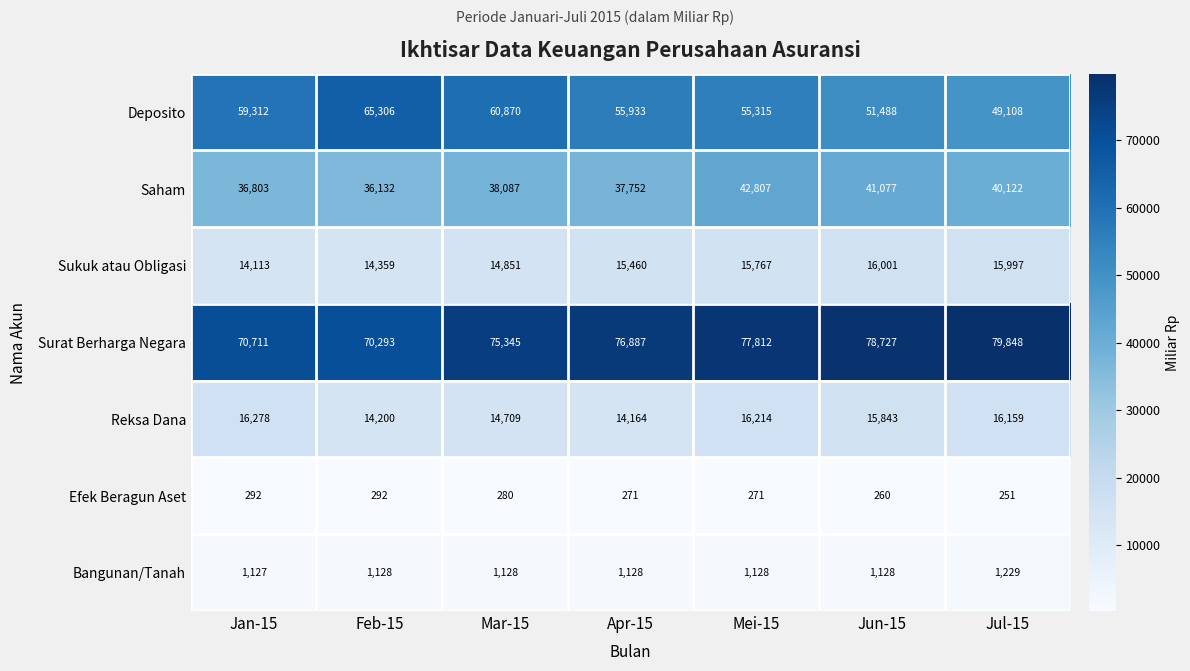

Which series has the largest total across all categories?

Surat Berharga Negara